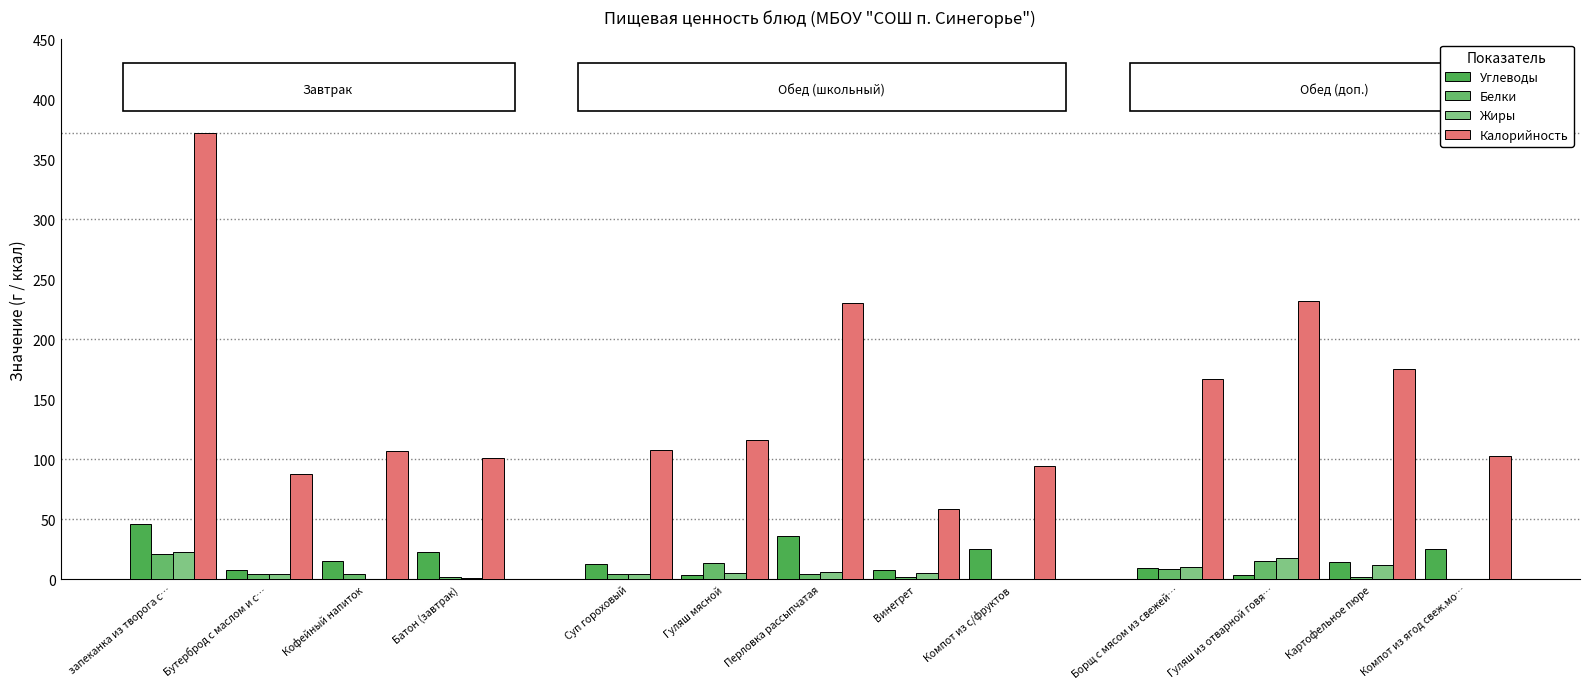

What is the value of the Калорийность bar at the 3rd from the left?

107.0